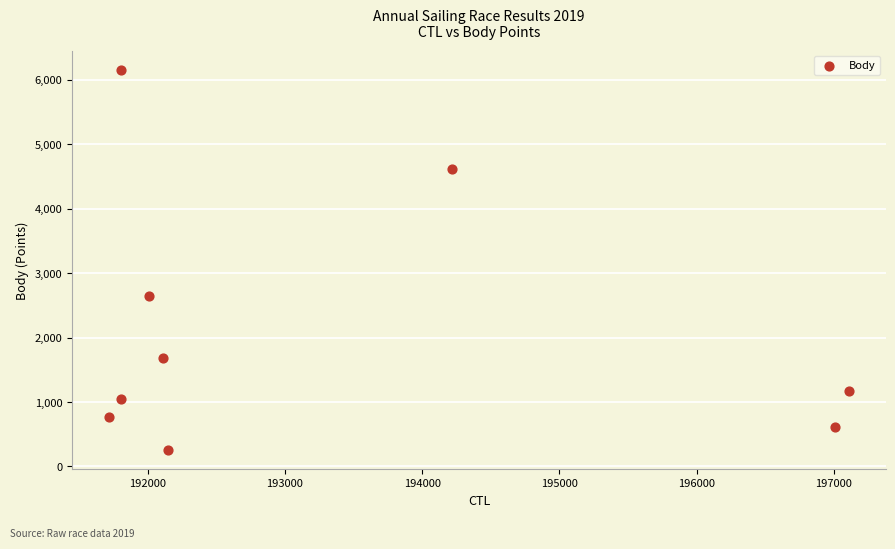

What is the range of X values (max minus min)?

5390